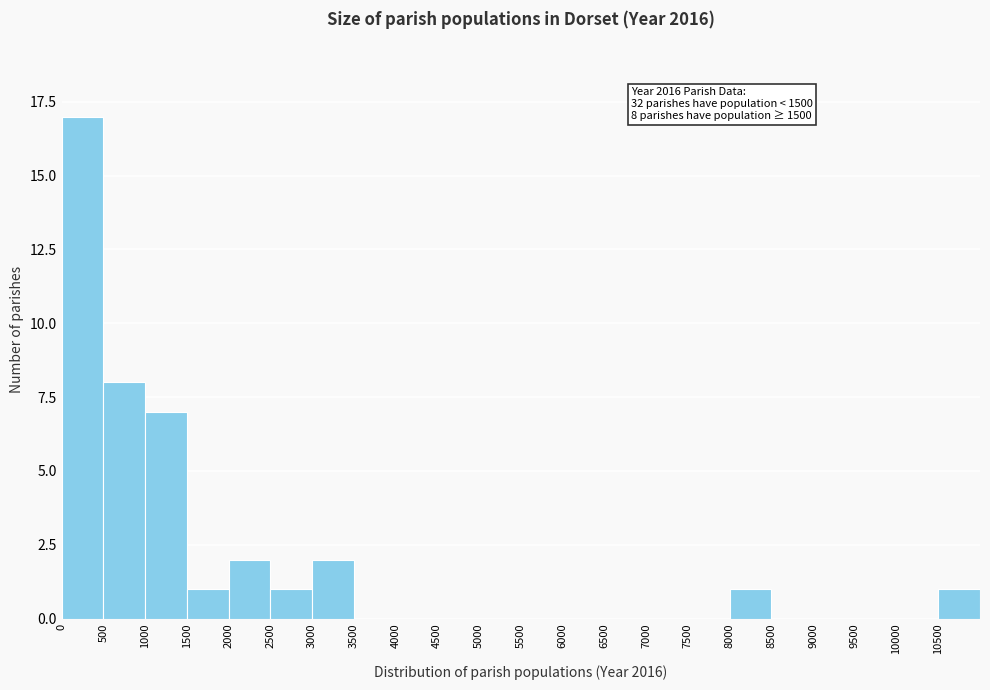

Over which range of the x-axis is the bar tallest?

0 to 500